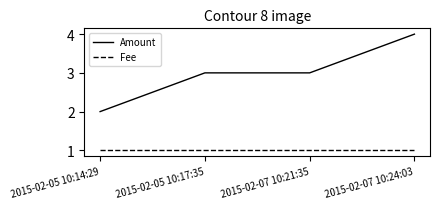

Does the chart display data point markers on the line(s)?

No